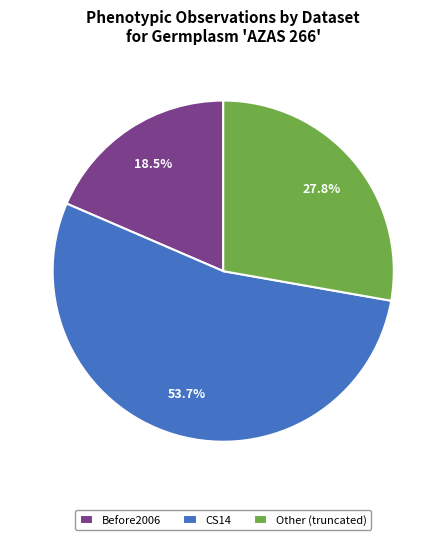

What is the largest slice in the pie chart?

CS14